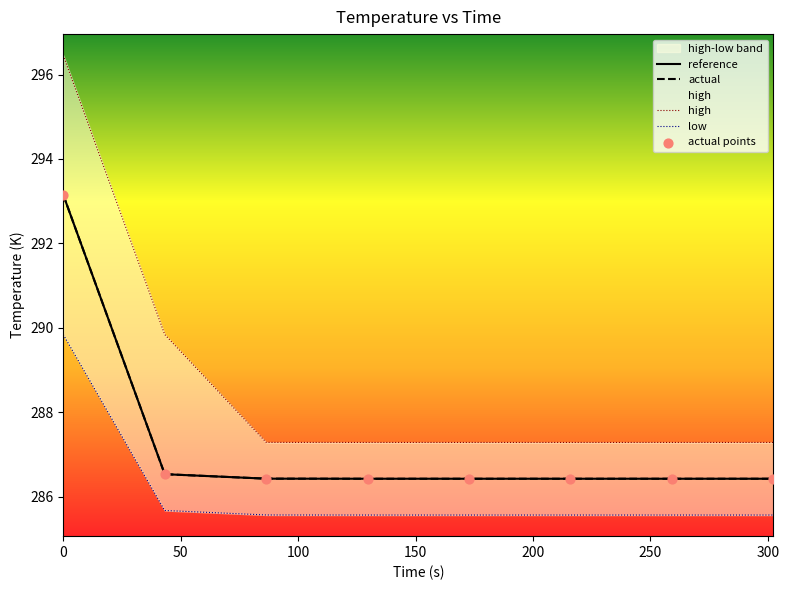

Is the value of low at 0 greater than the value of actual at 100?

Yes